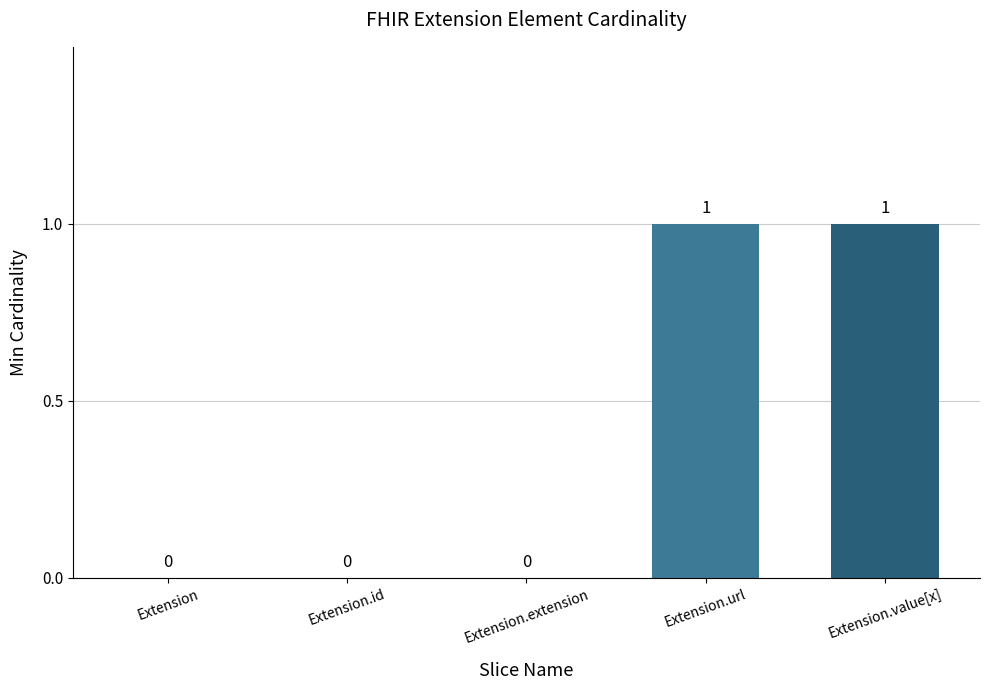

What is the change in value from Extension to Extension.url?

+1